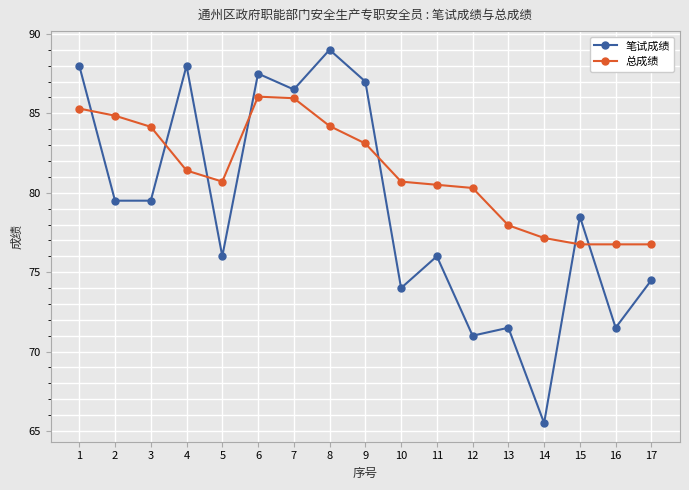

Which series has the widest spread of values?

笔试成绩